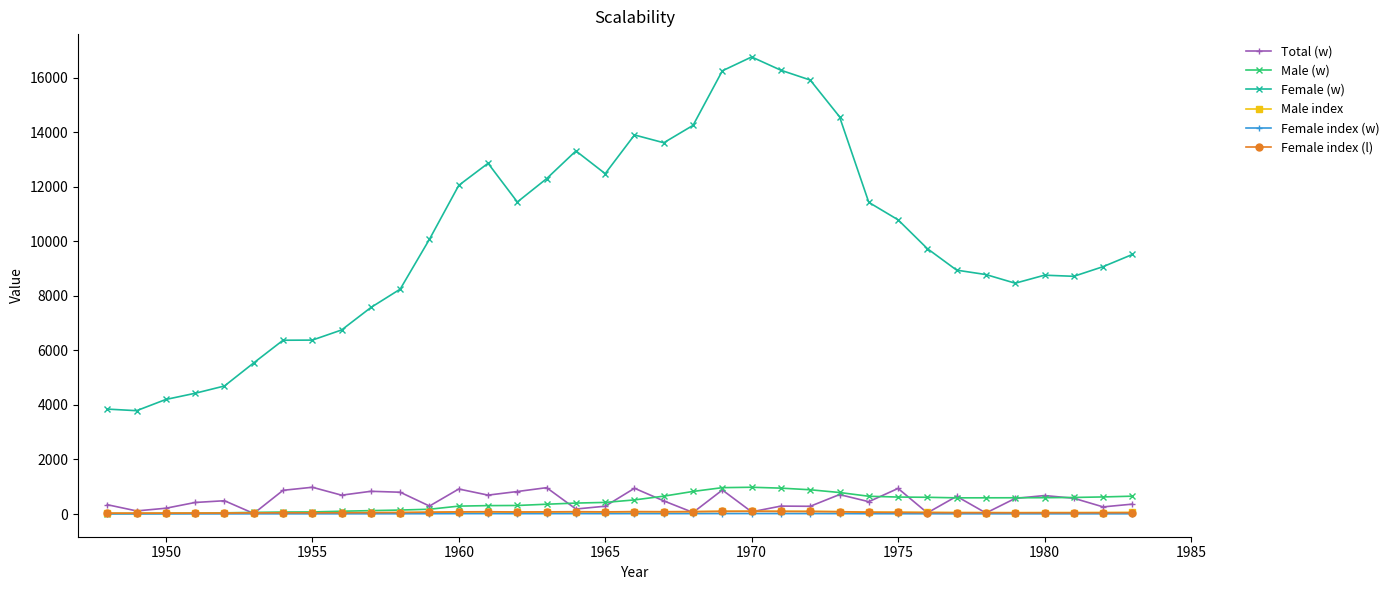

What is the value of the Total (w) point at the 28th from the left?

938.0